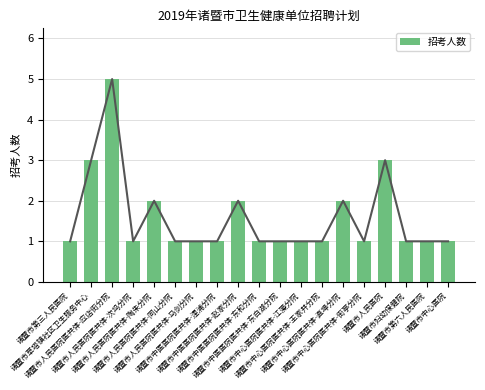

Rank the categories by value from highest to lowest.

诸暨市人民医院医共体-应店街分院, 诸暨市草塔镇社区卫生服务中心, 诸暨市人民医院, 诸暨市人民医院医共体-陶朱分院, 诸暨市中医医院医共体-赵家分院, 诸暨市中心医院医共体-直埠分院, 诸暨市第三人民医院, 诸暨市人民医院医共体-次坞分院, 诸暨市人民医院医共体-同山分院, 诸暨市人民医院医共体-马剑分院, 诸暨市中医医院医共体-浬浦分院, 诸暨市中医医院医共体-东和分院, 诸暨市中医医院医共体-东白湖分院, 诸暨市中心医院医共体-江藻分院, 诸暨市中心医院医共体-王家井分院, 诸暨市中心医院医共体-街亭分院, 诸暨市妇幼保健院, 诸暨市第六人民医院, 诸暨市中心医院